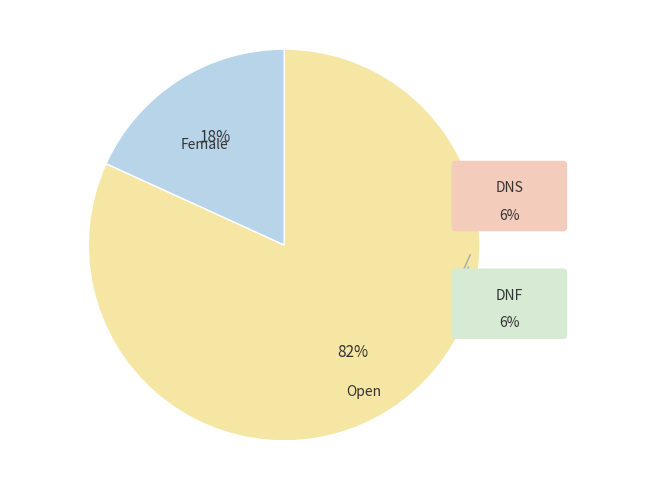

Is there any slice that represents more than half of the pie?

Yes